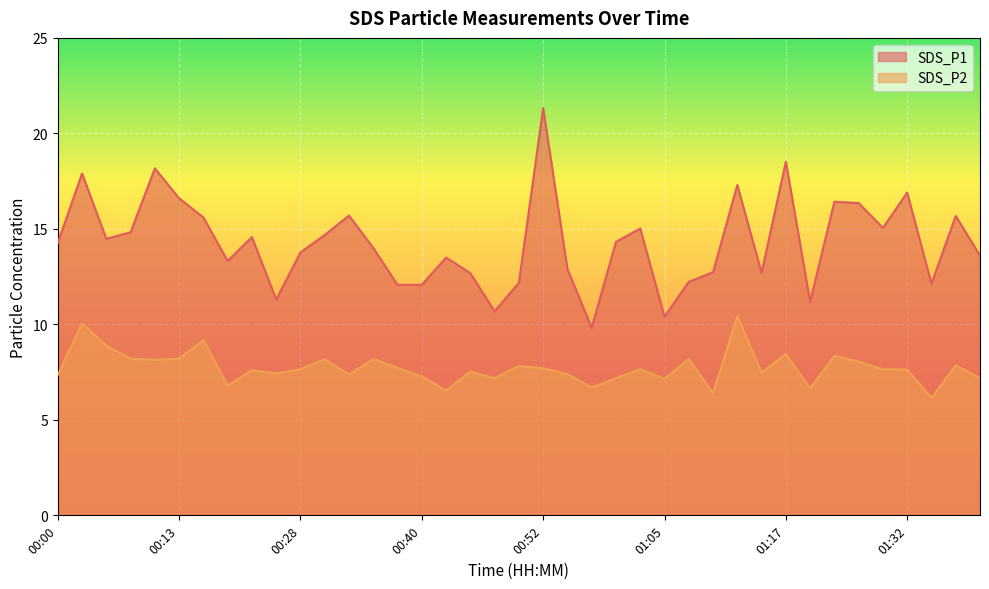

How many data points in SDS_P1 are above 14?

20